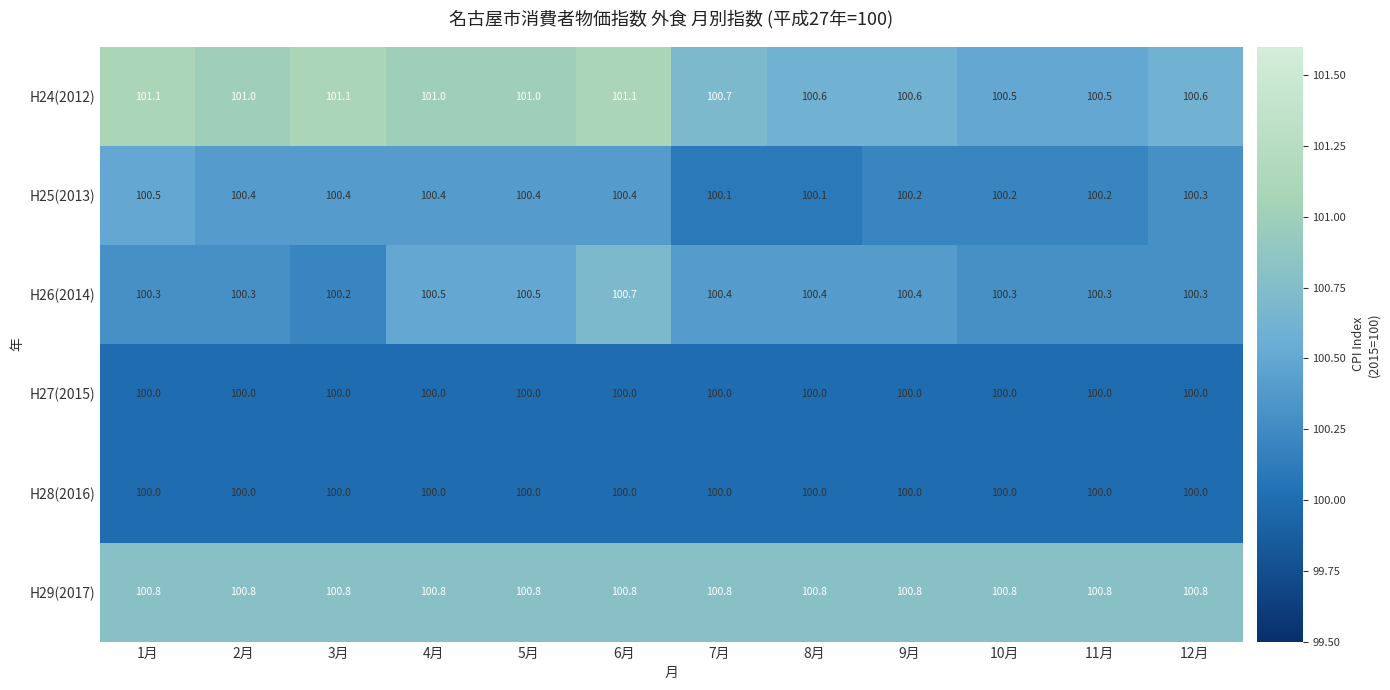

Count the number of categories in the chart.

12